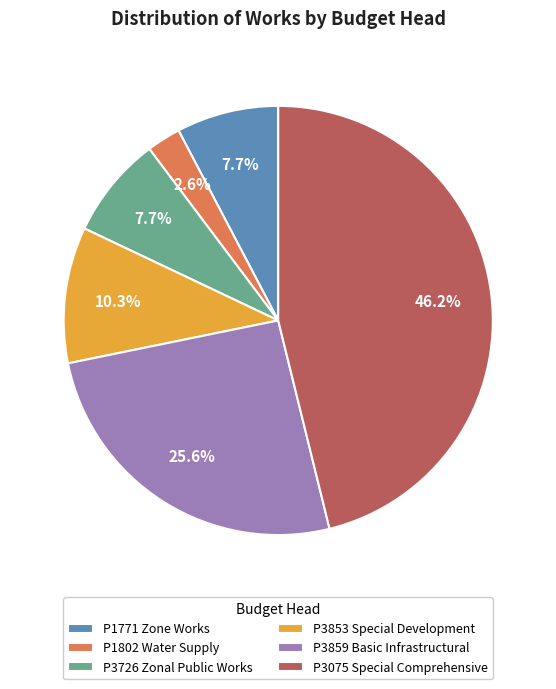

What is the total percentage of P3075 Special Comprehensive and P3726 Zonal Public Works?

53.8%